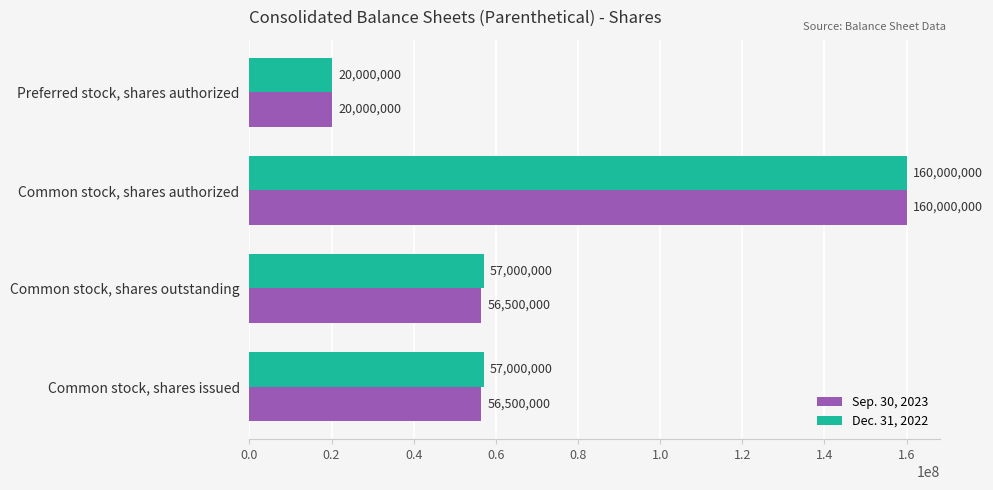

What is the difference between the highest and lowest values at Common stock, shares issued?

500000